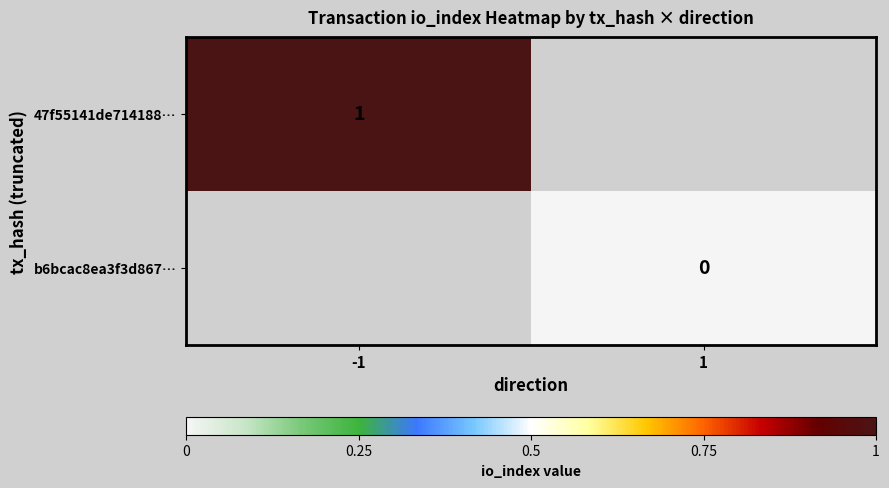

The 47f55141de714188… series shows 2 at -1. True or false?

False